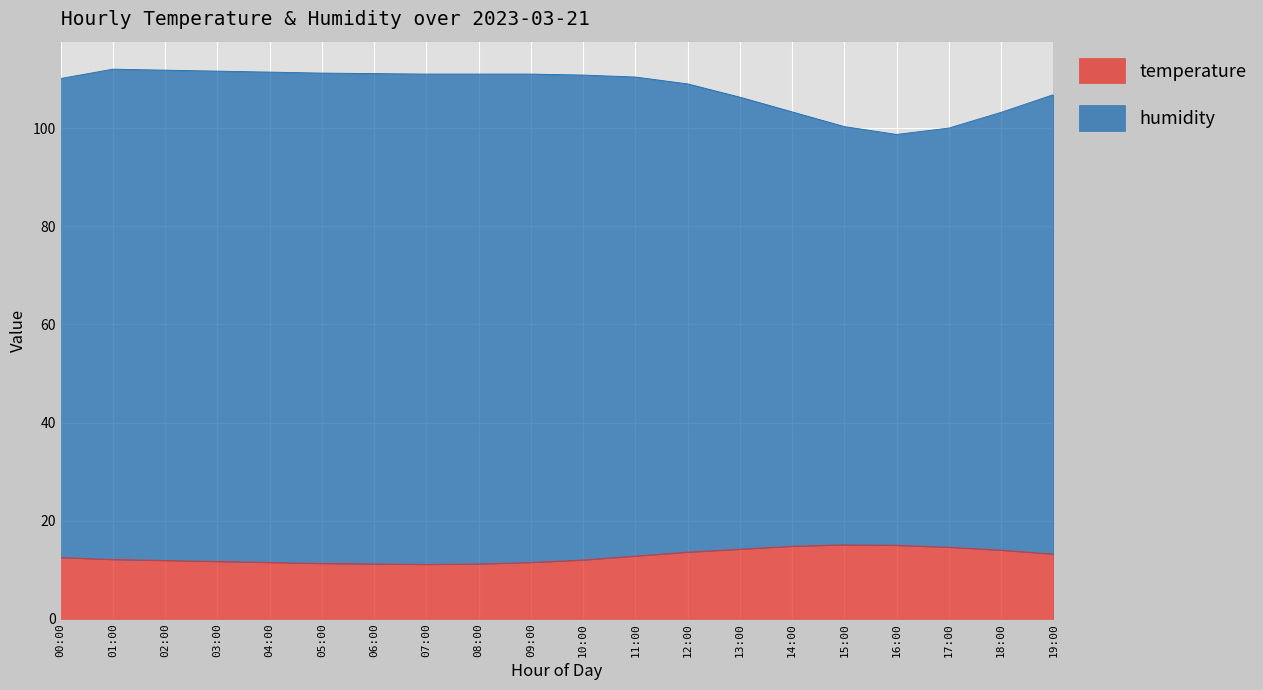

Is the value of temperature at 09:00 greater than the value of humidity at 14:00?

No